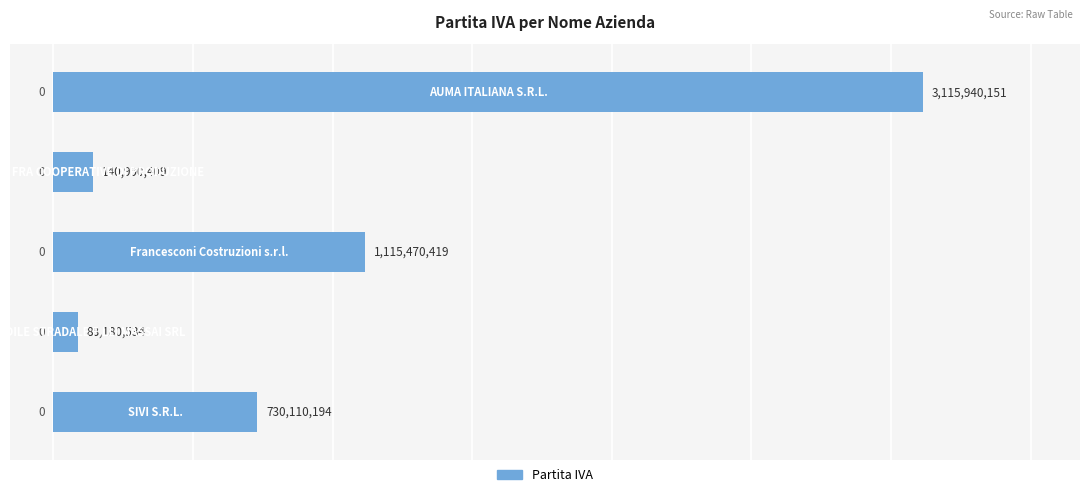

Reading top to bottom, extract all data points from this chart.

3115940151	140990409	1115470419	88180534	730110194